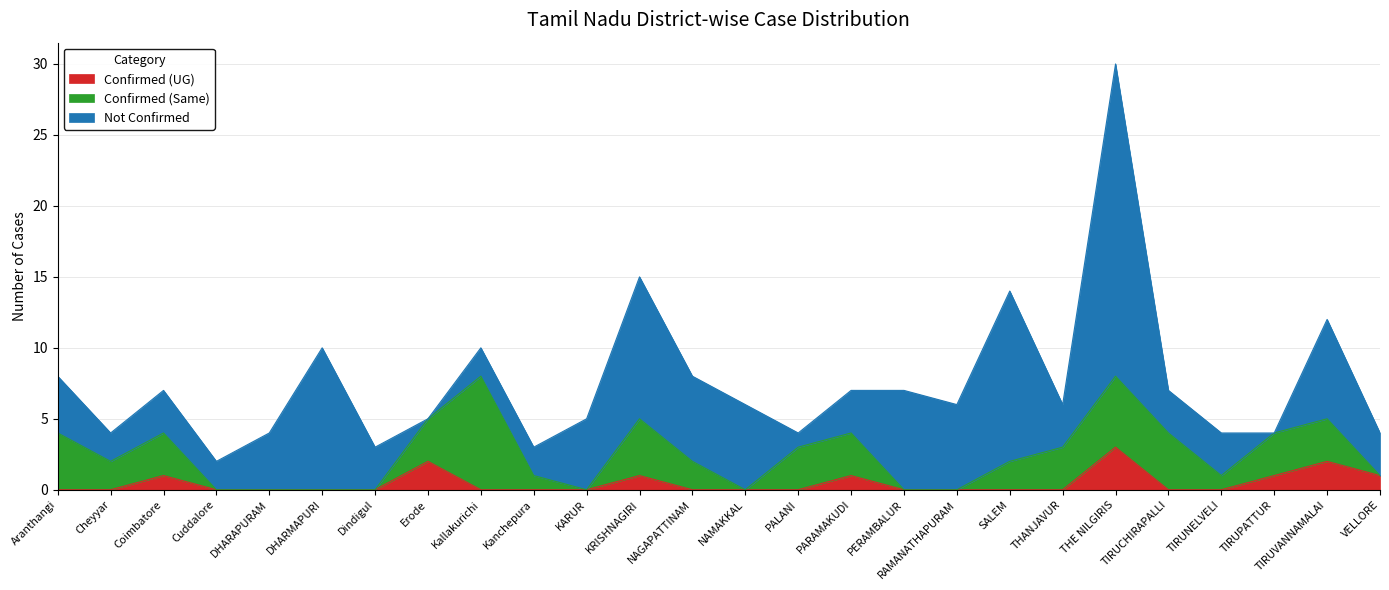

Which series changed the most between DHARAPURAM and NAMAKKAL?

Not Confirmed